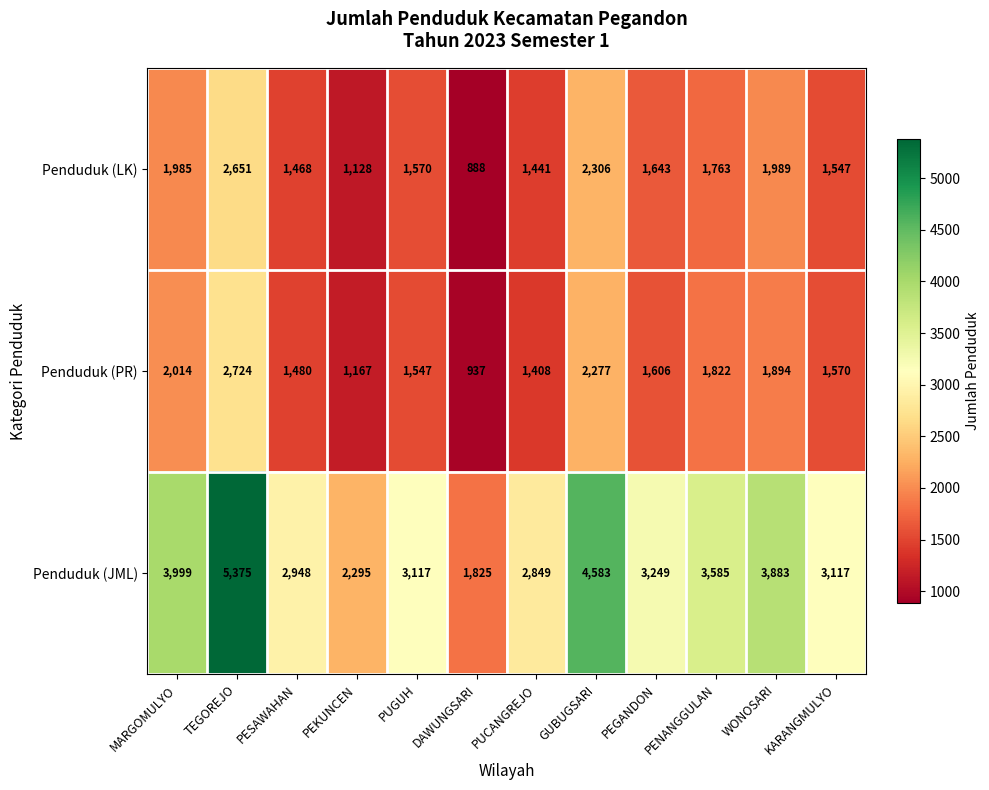

What is the greatest value displayed?

5375